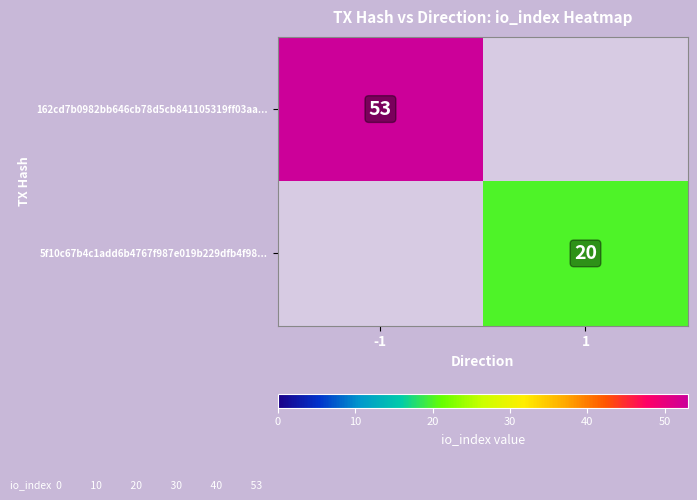

The 162cd7b0982bb646cb78d5cb841105319ff03aa... series shows 53 at -1. True or false?

True